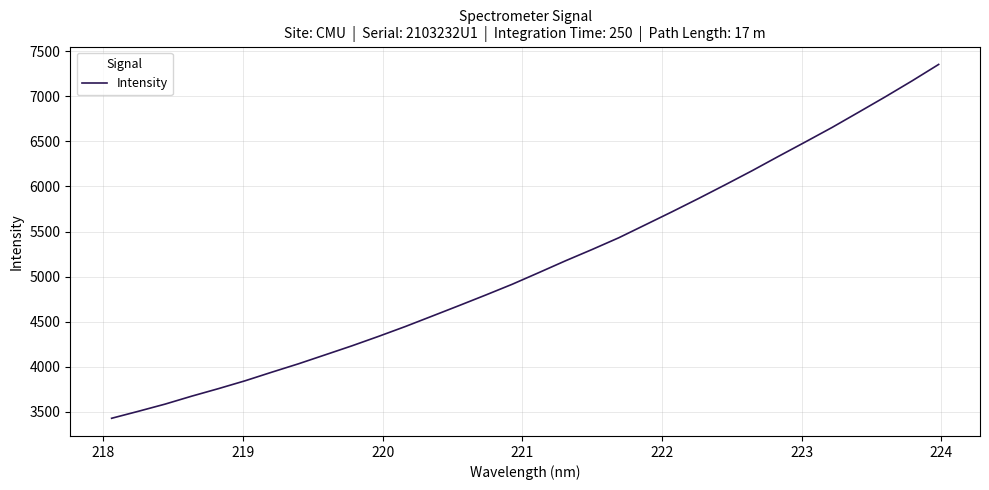

What is the greatest value displayed?

7355.1